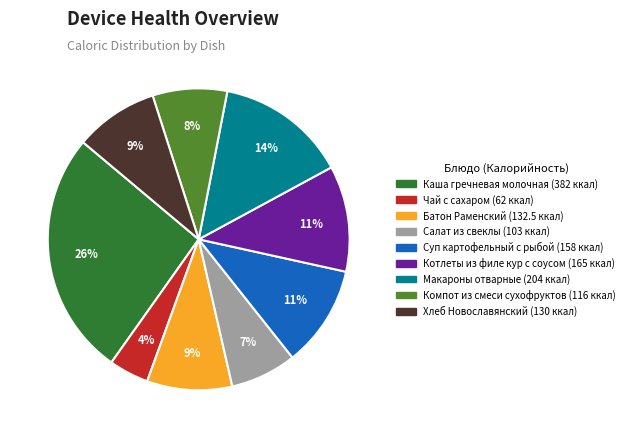

To the nearest percent, what portion does Салат из свеклы represent?

7%